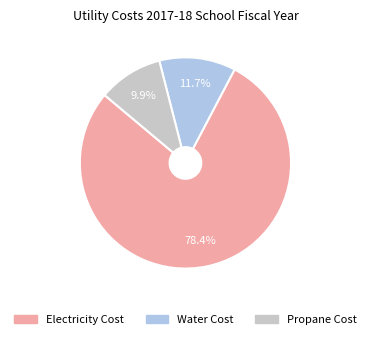

What is the ratio of the value at Water Cost to the value at Propane Cost?

1.2